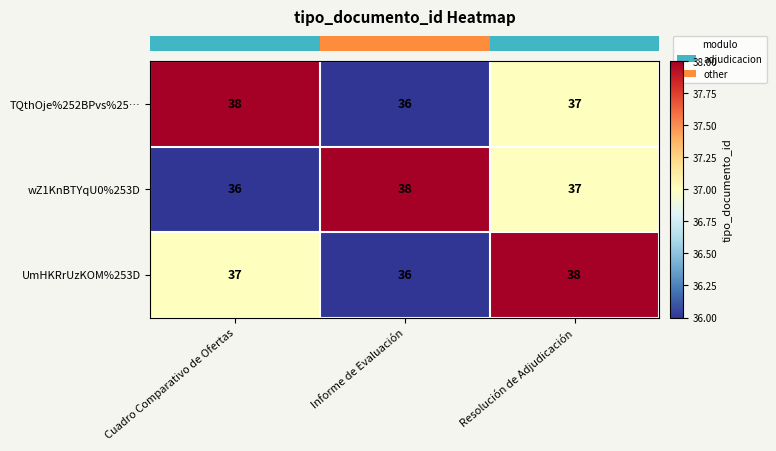

How many series are shown in this chart?

3